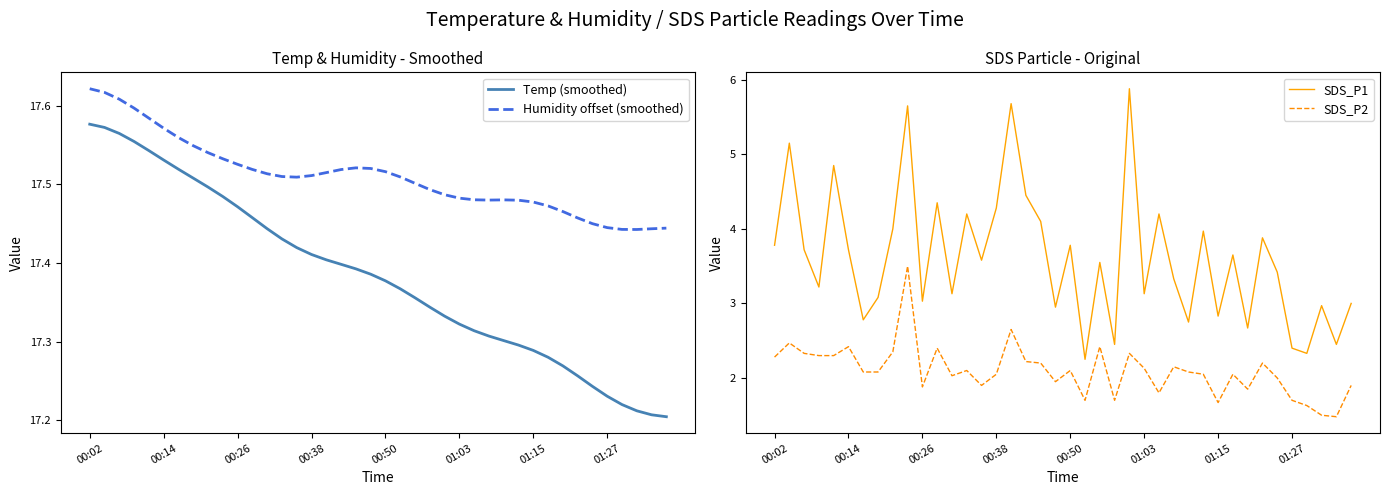

How many distinct data groups are displayed?

4